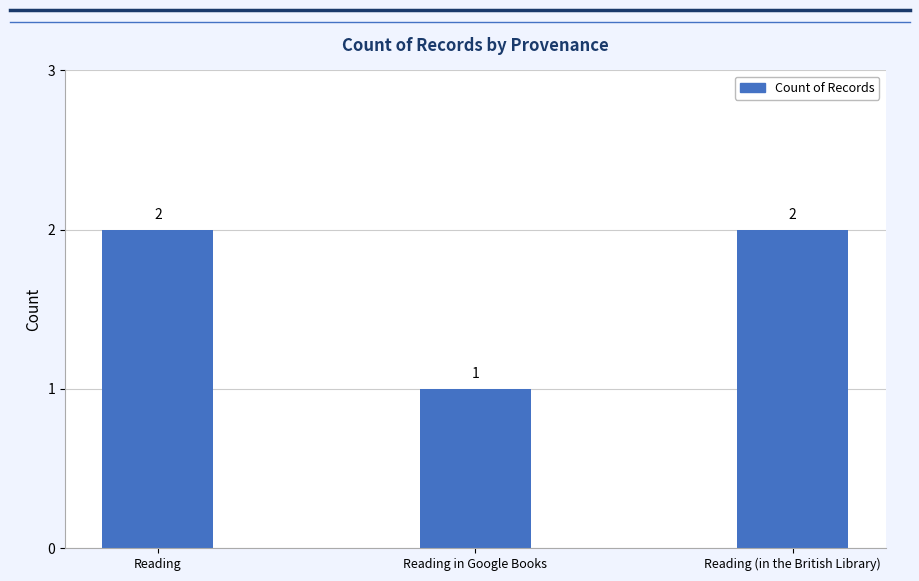

What is the difference between the values at Reading in Google Books and Reading?

1